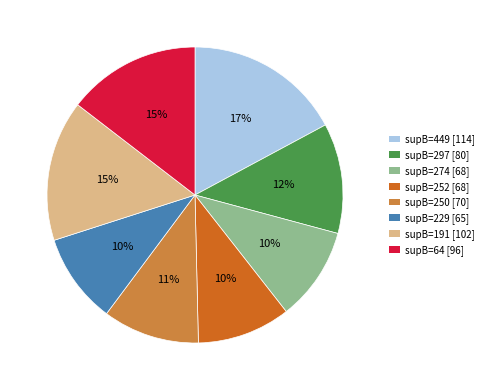

How many slices are in this pie chart?

8